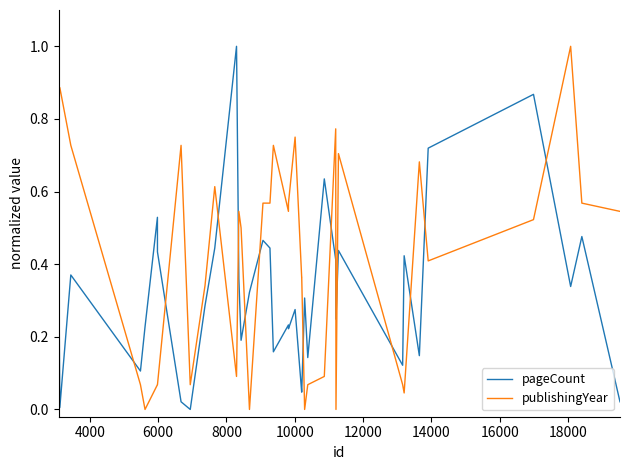

What is the highest value of the publishingYear series?

1.0